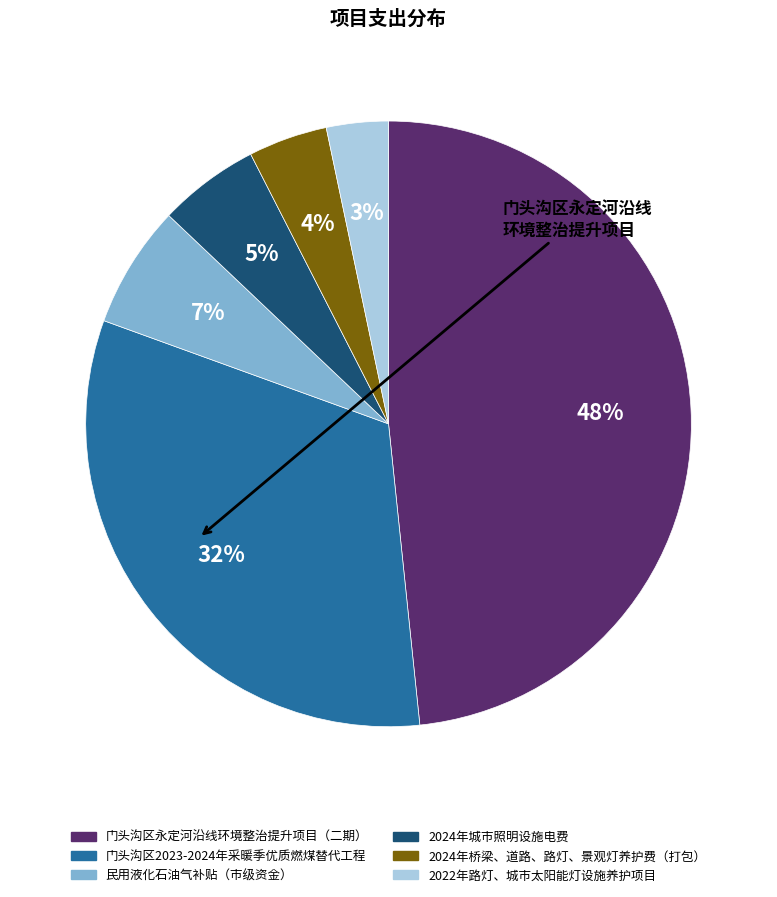

Combined, do 2024年城市照明设施电费 and 2024年桥梁、道路、路灯、景观灯养护费（打包） account for over 50%?

No